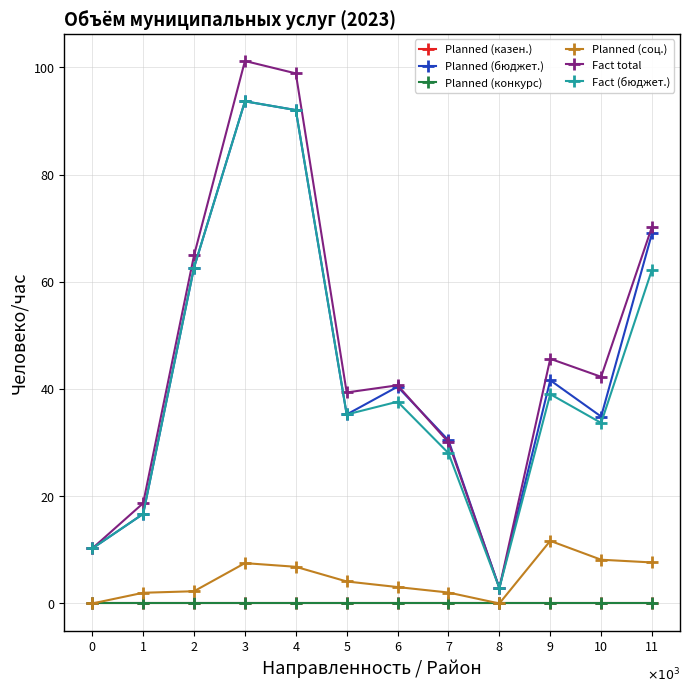

Does the chart have visible grid lines?

Yes